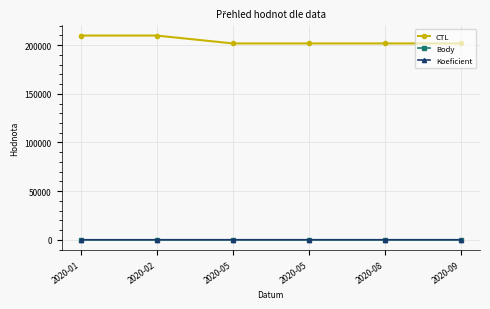

Is it true that Koeficient equals 4.5 at 2020-05?

False